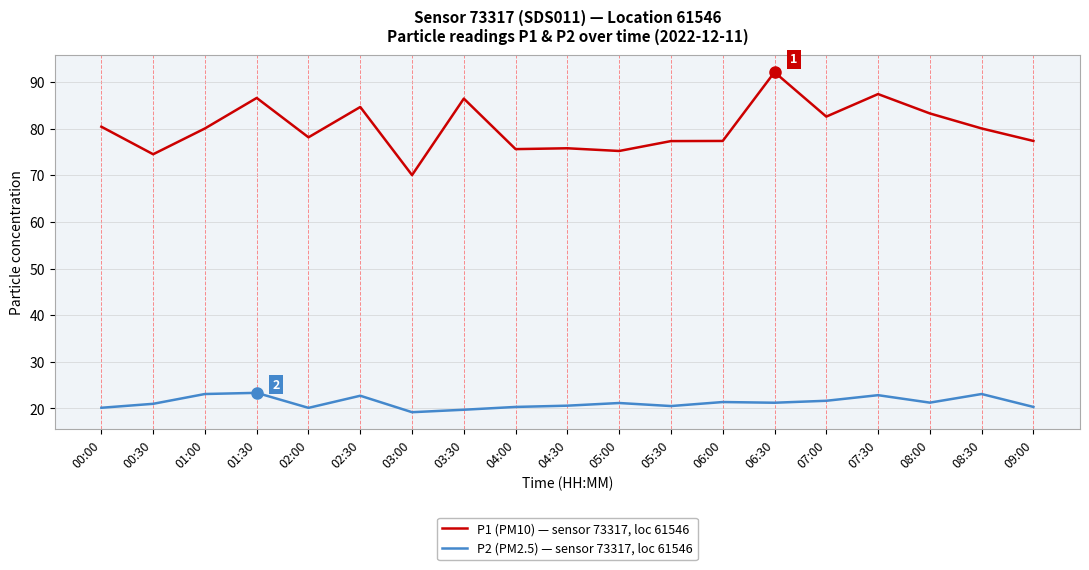

Does the chart display data point markers on the line(s)?

No